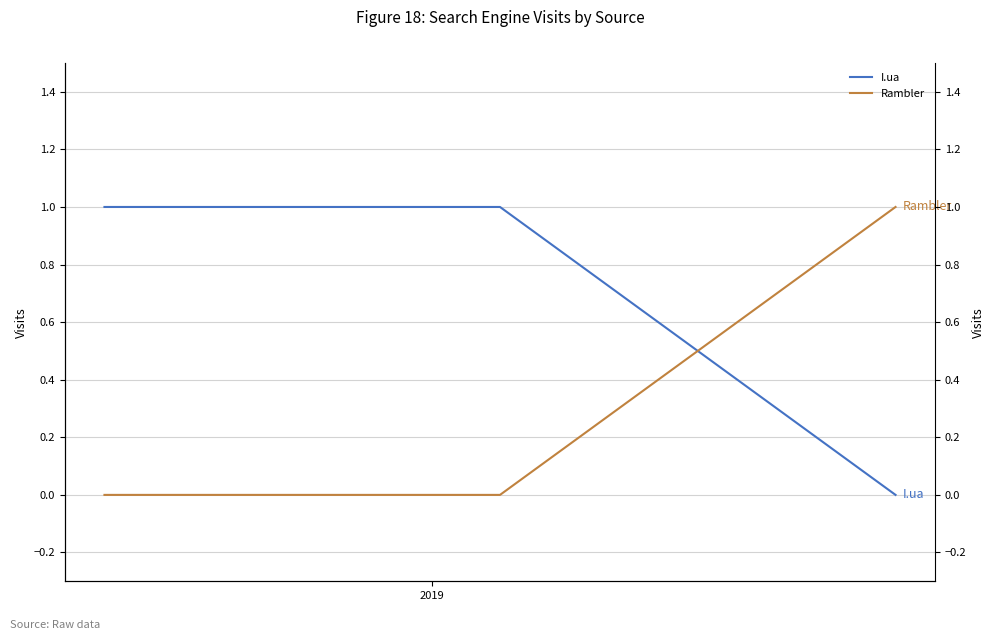

The I.ua series shows 1 at 2. True or false?

False